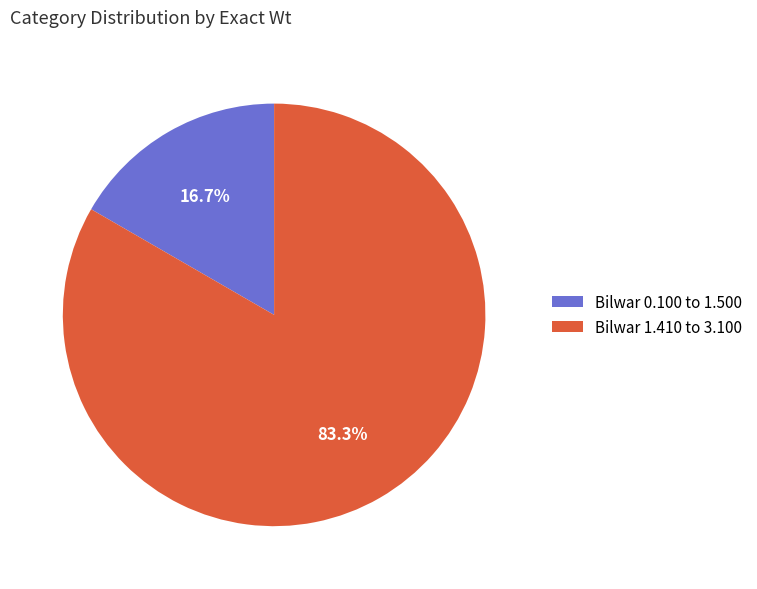

What is the majority slice?

Bilwar 1.410 to 3.100